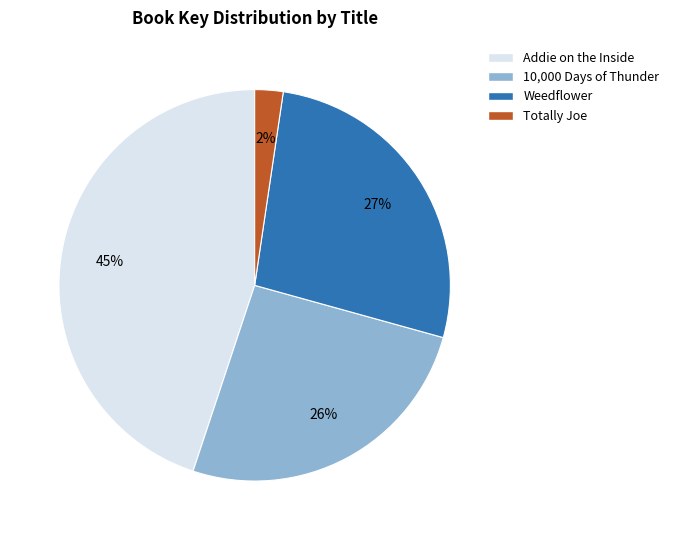

Is it true that Weedflower is 13% of the pie?

False